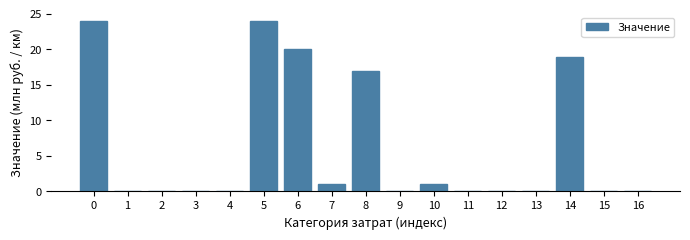

Reading left to right, list all the values displayed in this chart.

0=24	1=0	2=0	3=0	4=0	5=24	6=20	7=1	8=17	9=0	10=1	11=0	12=0	13=0	14=19	15=0	16=0